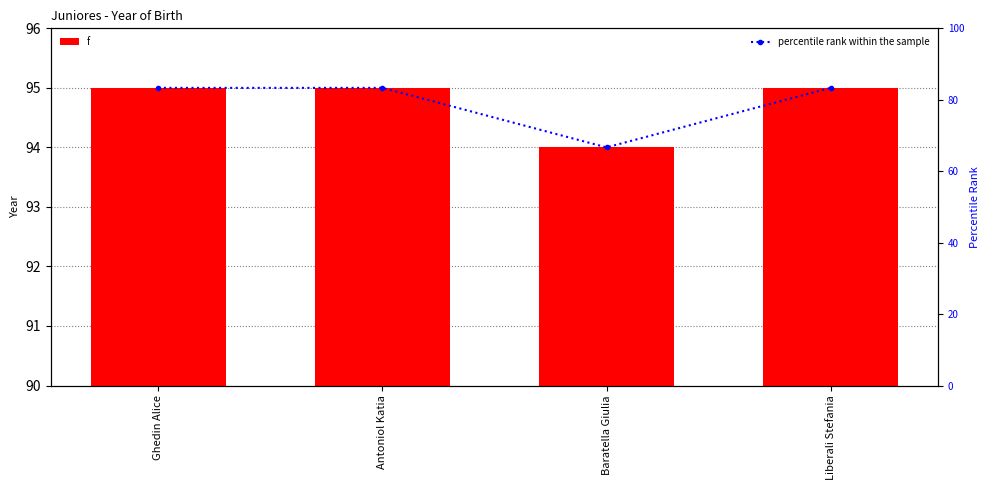

What is the label of the 3rd bar from the right?

Antoniol Katia